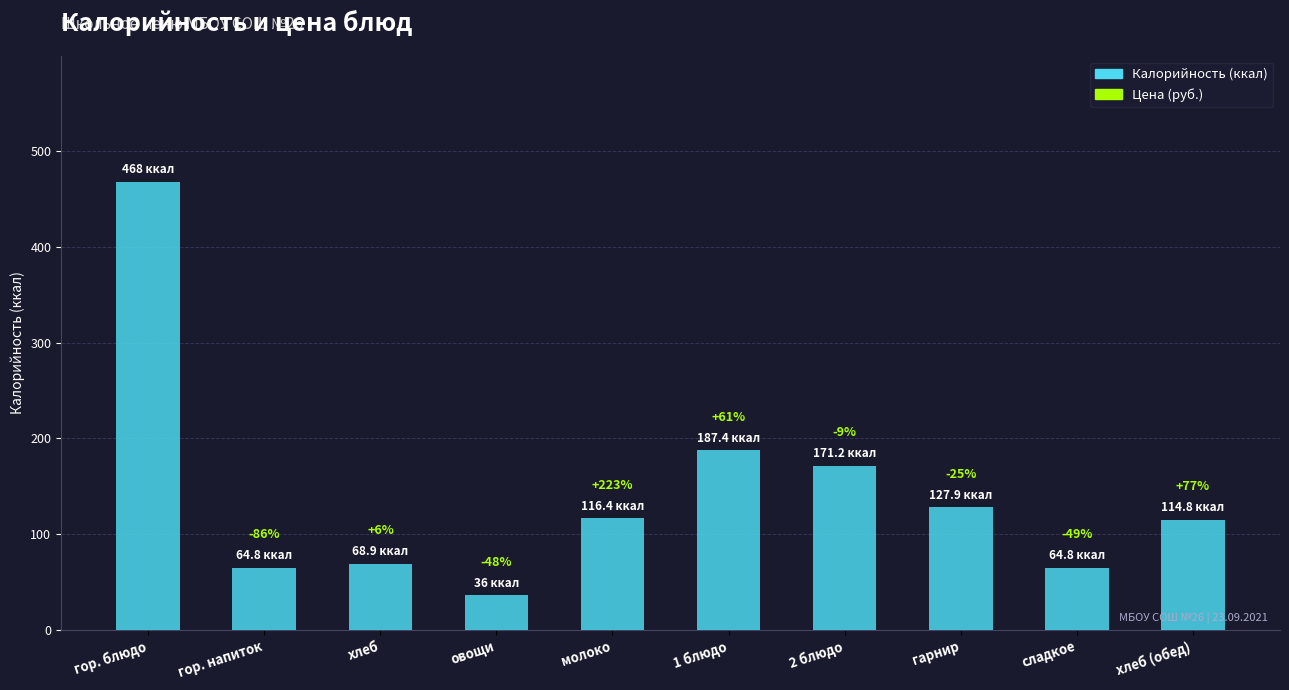

What is the change in value from 2 блюдо to сладкое?

-106.4